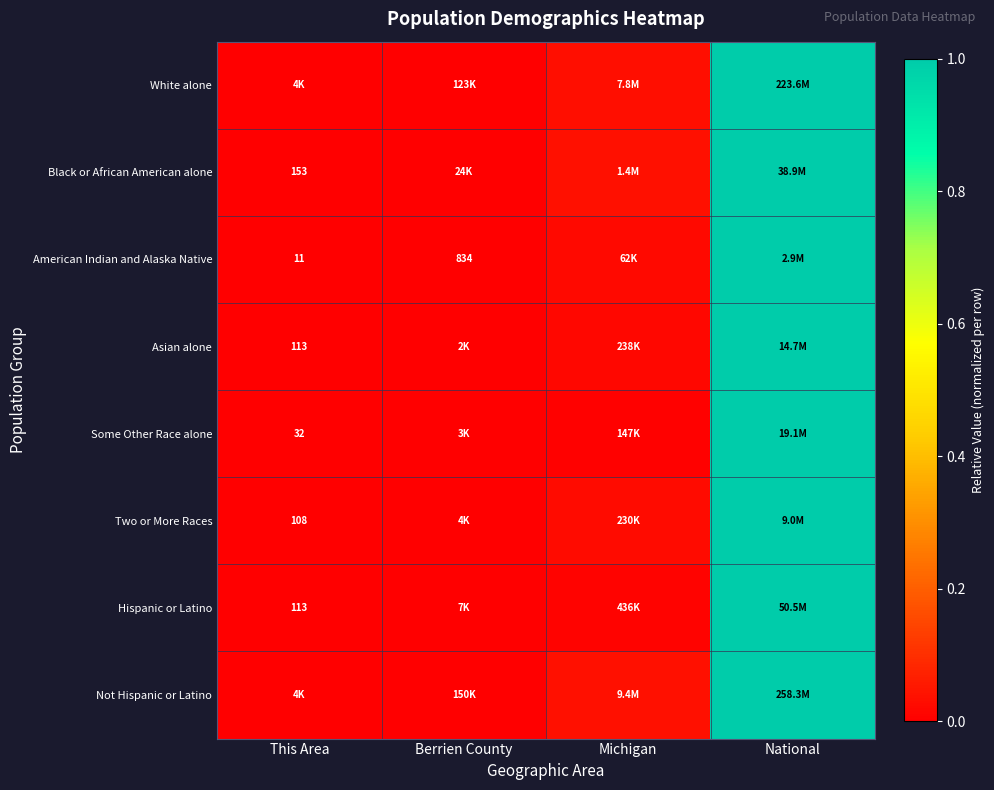

At which category is the sum across all series the highest?

National